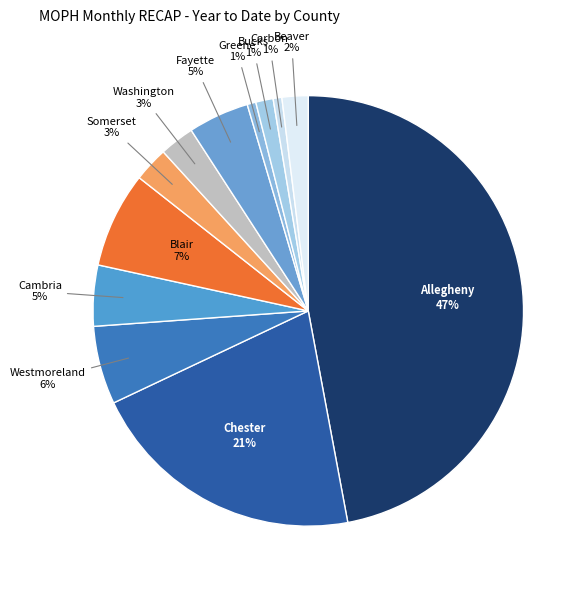

How many slices are in this pie chart?

12